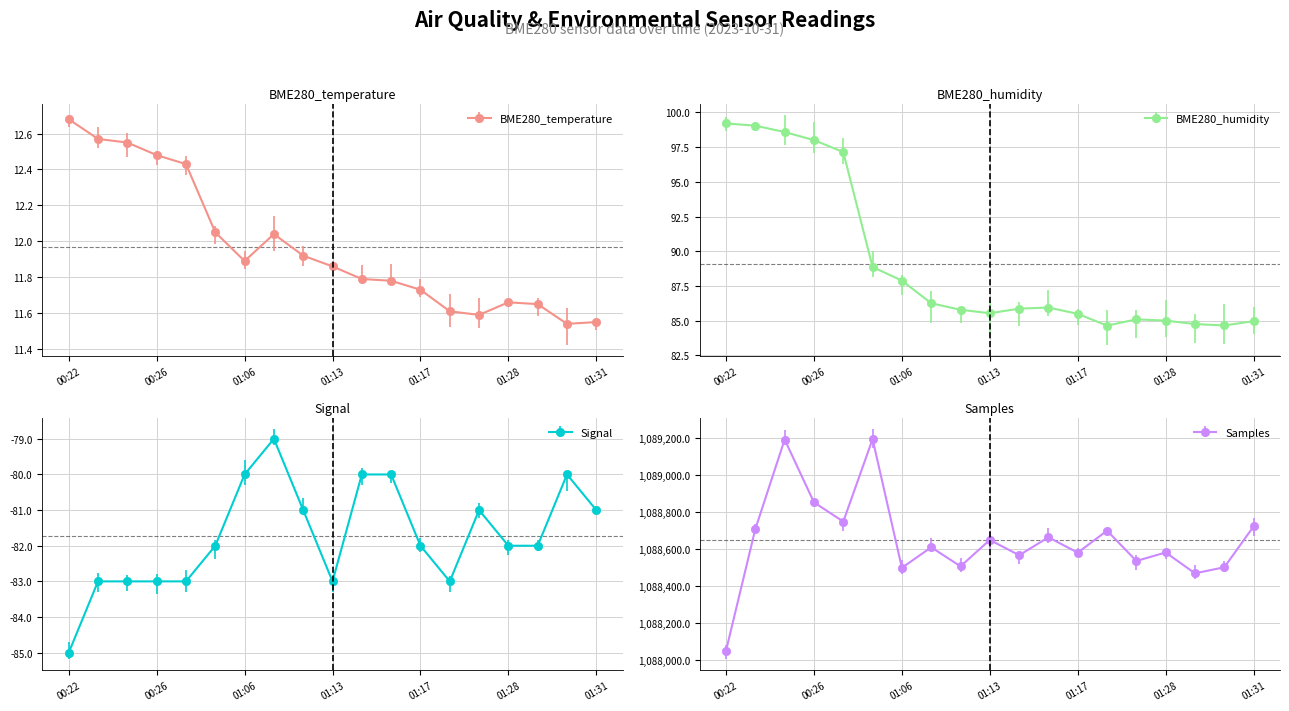

Which series has the largest total across all categories?

Samples